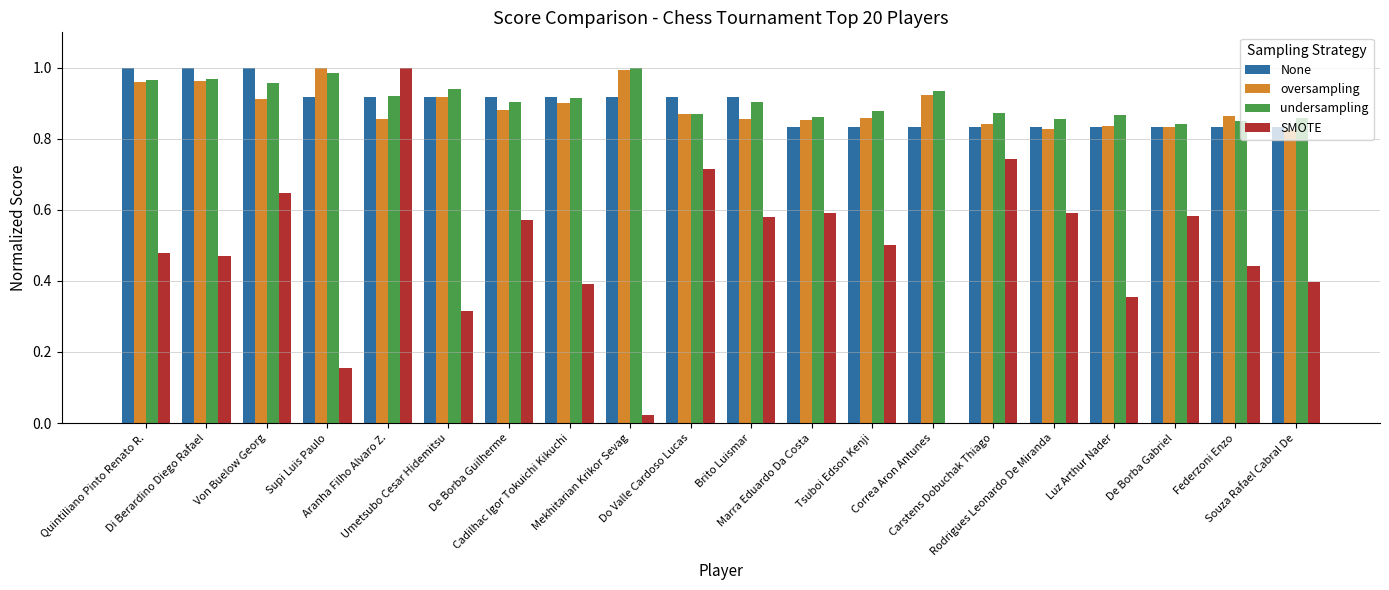

True or false: oversampling has a value of 0.5 at De Borba Gabriel.

False